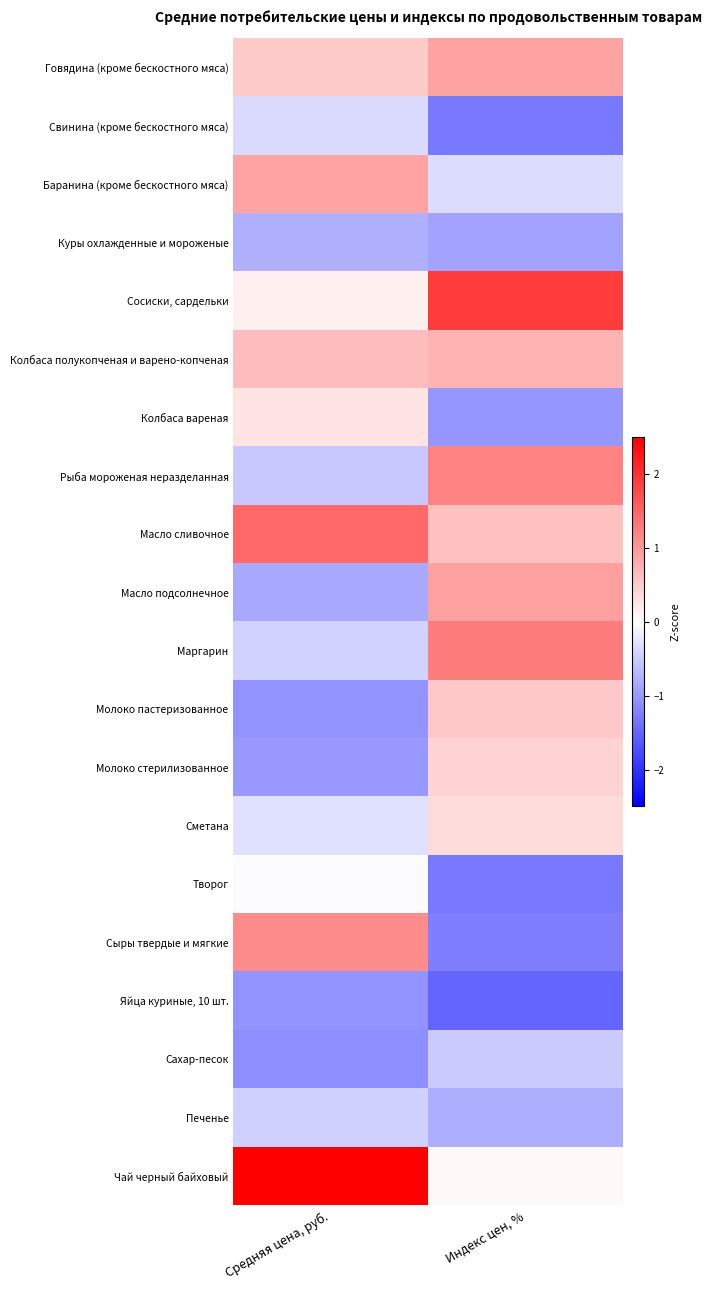

Reading left to right, extract all data points from this chart.

Говядина (кроме бескостного мяса): Средняя цена, руб.=0.5	Индекс цен, %=0.9
Свинина (кроме бескостного мяса): Средняя цена, руб.=-0.4	Индекс цен, %=-1.3
Баранина (кроме бескостного мяса): Средняя цена, руб.=0.9	Индекс цен, %=-0.3
Куры охлажденные и мороженые: Средняя цена, руб.=-0.8	Индекс цен, %=-0.9
Сосиски, сардельки: Средняя цена, руб.=0.1	Индекс цен, %=1.9
Колбаса полукопченая и варено-копченая: Средняя цена, руб.=0.6	Индекс цен, %=0.7
Колбаса вареная: Средняя цена, руб.=0.3	Индекс цен, %=-1.0
Рыба мороженая неразделанная: Средняя цена, руб.=-0.5	Индекс цен, %=1.2
Масло сливочное: Средняя цена, руб.=1.5	Индекс цен, %=0.6
Масло подсолнечное: Средняя цена, руб.=-0.9	Индекс цен, %=0.9
Маргарин: Средняя цена, руб.=-0.4	Индекс цен, %=1.3
Молоко пастеризованное: Средняя цена, руб.=-1.0	Индекс цен, %=0.5
Молоко стерилизованное: Средняя цена, руб.=-1.0	Индекс цен, %=0.4
Сметана: Средняя цена, руб.=-0.3	Индекс цен, %=0.3
Творог: Средняя цена, руб.=-0.0	Индекс цен, %=-1.3
Сыры твердые и мягкие: Средняя цена, руб.=1.1	Индекс цен, %=-1.3
Яйца куриные, 10 шт.: Средняя цена, руб.=-1.0	Индекс цен, %=-1.5
Сахар-песок: Средняя цена, руб.=-1.1	Индекс цен, %=-0.5
Печенье: Средняя цена, руб.=-0.5	Индекс цен, %=-0.8
Чай черный байховый: Средняя цена, руб.=2.9	Индекс цен, %=0.1